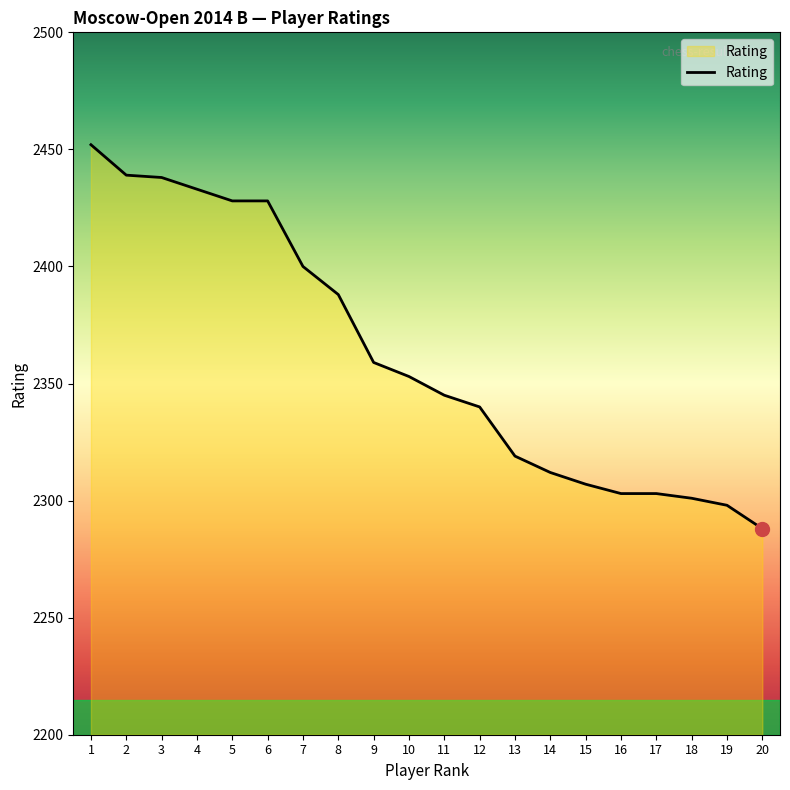

Approximately how many times larger is the value at 8 compared to 12?

1.0